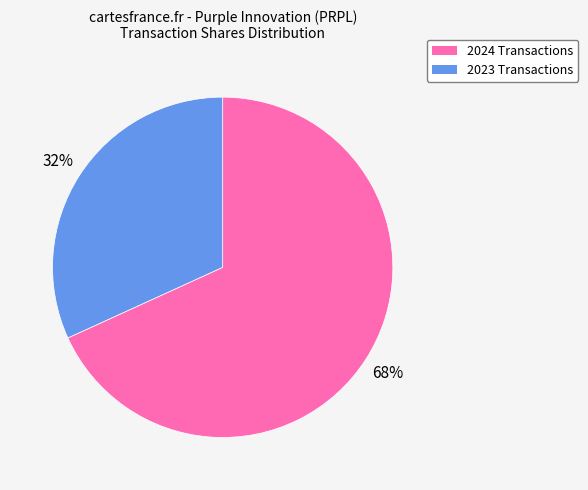

To the nearest percent, what is the average slice percentage?

50%